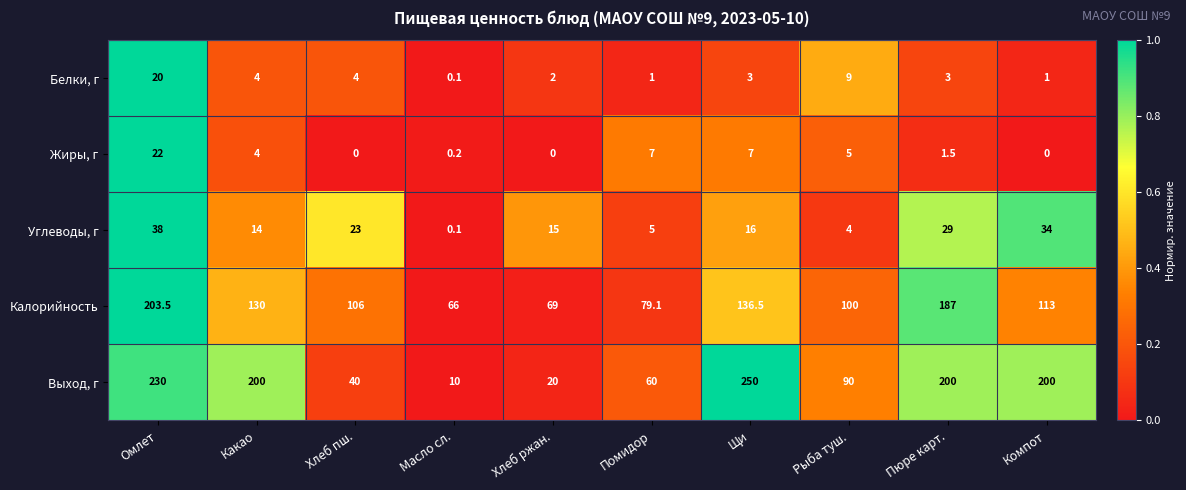

The value of Калорийность at Омлет is 104.6. True or false?

False